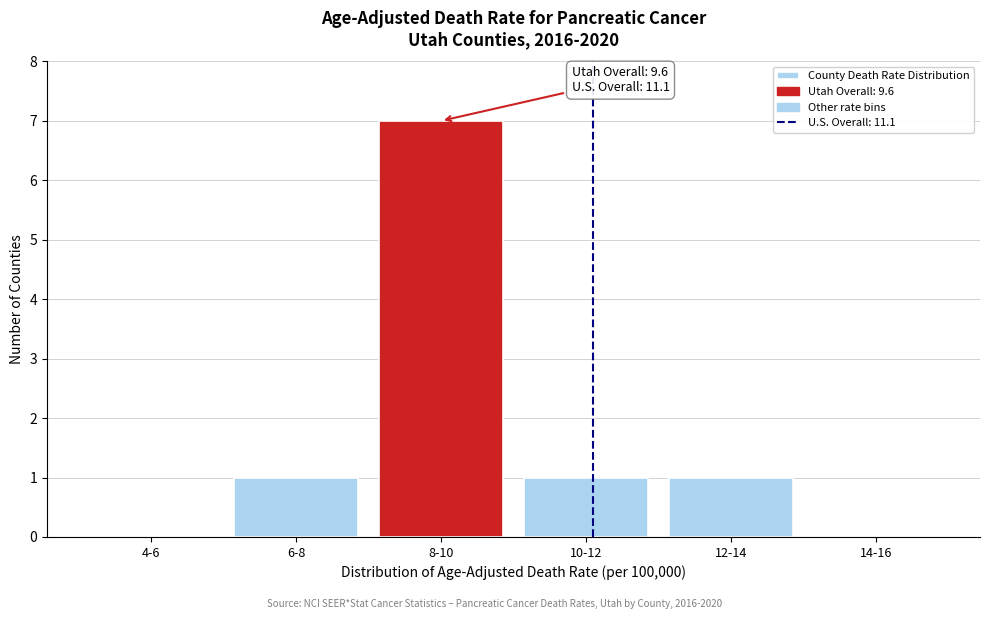

Reading left to right, extract all data points from this chart.

4-6=0	6-8=1	8-10=7	10-12=1	12-14=1	14-16=0